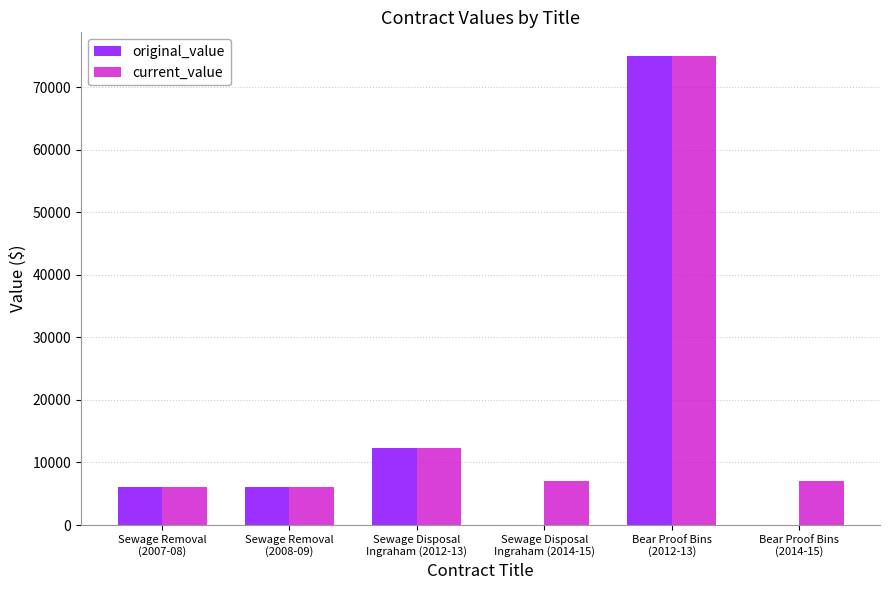

At which label does current_value first exceed 7000?

Sewage Disposal
Ingraham (2012-13)